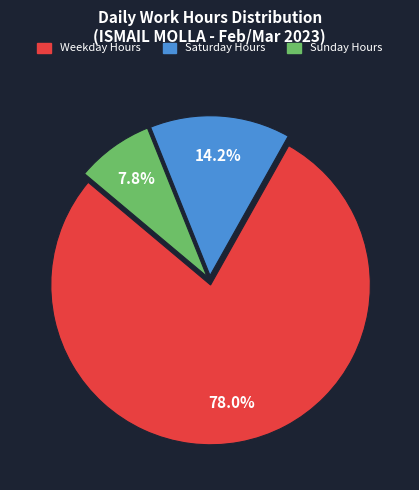

Does any single category account for the majority?

Yes